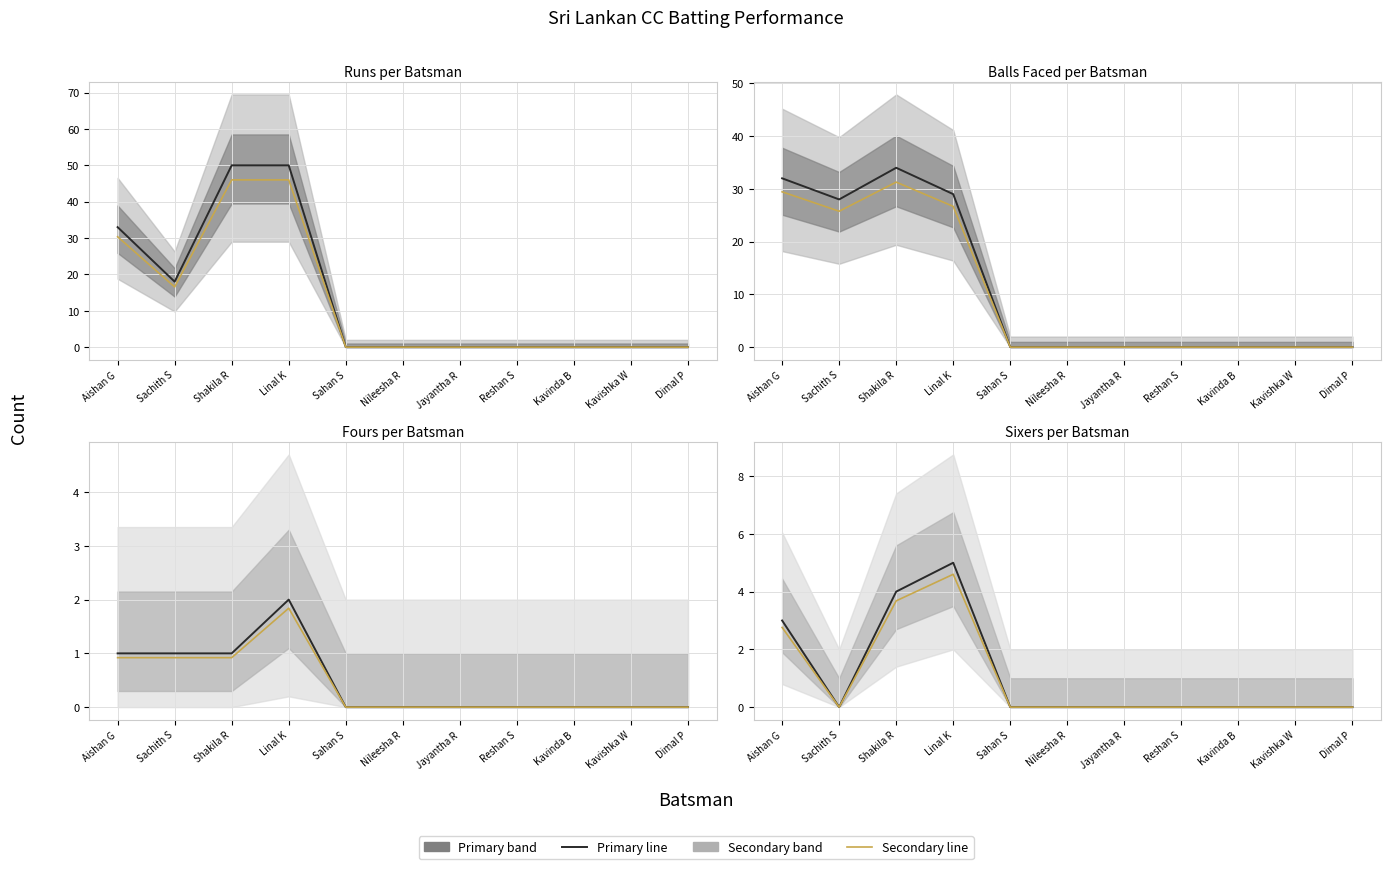

Does the chart have visible grid lines?

Yes